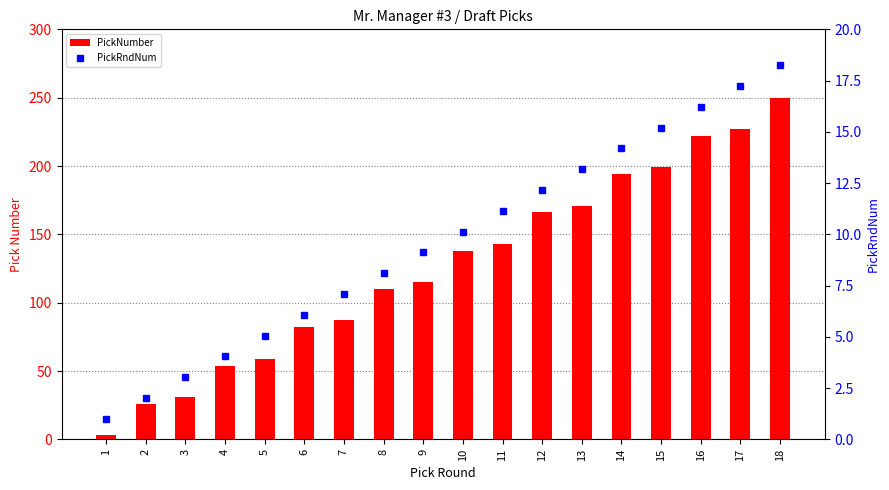

How many data points in PickNumber are less than 138?

9